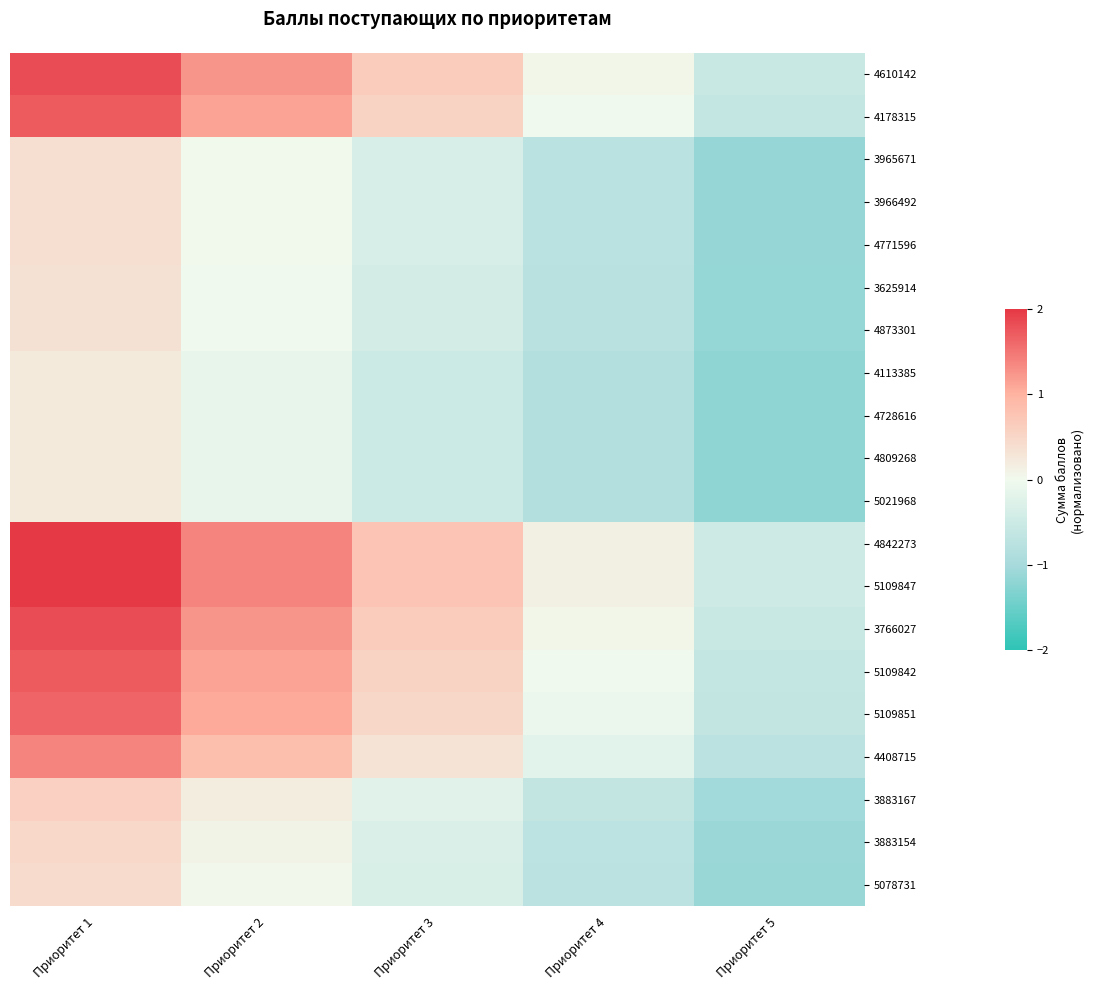

Reading right to left, what are all the values shown in this chart?

4610142: Приоритет 5=-0.5	Приоритет 4=0.0	Приоритет 3=0.6	Приоритет 2=1.2	Приоритет 1=1.8
4178315: Приоритет 5=-0.6	Приоритет 4=-0.0	Приоритет 3=0.6	Приоритет 2=1.1	Приоритет 1=1.7
3965671: Приоритет 5=-1.1	Приоритет 4=-0.7	Приоритет 3=-0.4	Приоритет 2=0.0	Приоритет 1=0.4
3966492: Приоритет 5=-1.1	Приоритет 4=-0.7	Приоритет 3=-0.4	Приоритет 2=0.0	Приоритет 1=0.4
4771596: Приоритет 5=-1.1	Приоритет 4=-0.7	Приоритет 3=-0.4	Приоритет 2=0.0	Приоритет 1=0.4
3625914: Приоритет 5=-1.1	Приоритет 4=-0.8	Приоритет 3=-0.4	Приоритет 2=-0.0	Приоритет 1=0.3
4873301: Приоритет 5=-1.1	Приоритет 4=-0.8	Приоритет 3=-0.4	Приоритет 2=-0.0	Приоритет 1=0.3
4113385: Приоритет 5=-1.2	Приоритет 4=-0.8	Приоритет 3=-0.5	Приоритет 2=-0.1	Приоритет 1=0.2
4728616: Приоритет 5=-1.2	Приоритет 4=-0.8	Приоритет 3=-0.5	Приоритет 2=-0.1	Приоритет 1=0.2
4809268: Приоритет 5=-1.2	Приоритет 4=-0.8	Приоритет 3=-0.5	Приоритет 2=-0.1	Приоритет 1=0.2
5021968: Приоритет 5=-1.2	Приоритет 4=-0.8	Приоритет 3=-0.5	Приоритет 2=-0.1	Приоритет 1=0.2
4842273: Приоритет 5=-0.5	Приоритет 4=0.1	Приоритет 3=0.8	Приоритет 2=1.4	Приоритет 1=2.0
5109847: Приоритет 5=-0.5	Приоритет 4=0.1	Приоритет 3=0.8	Приоритет 2=1.4	Приоритет 1=2.0
3766027: Приоритет 5=-0.5	Приоритет 4=0.0	Приоритет 3=0.6	Приоритет 2=1.2	Приоритет 1=1.8
5109842: Приоритет 5=-0.6	Приоритет 4=-0.0	Приоритет 3=0.6	Приоритет 2=1.1	Приоритет 1=1.7
5109851: Приоритет 5=-0.6	Приоритет 4=-0.1	Приоритет 3=0.5	Приоритет 2=1.1	Приоритет 1=1.6
4408715: Приоритет 5=-0.7	Приоритет 4=-0.2	Приоритет 3=0.3	Приоритет 2=0.9	Приоритет 1=1.4
3883167: Приоритет 5=-1.0	Приоритет 4=-0.6	Приоритет 3=-0.2	Приоритет 2=0.2	Приоритет 1=0.6
3883154: Приоритет 5=-1.1	Приоритет 4=-0.7	Приоритет 3=-0.3	Приоритет 2=0.1	Приоритет 1=0.5
5078731: Приоритет 5=-1.1	Приоритет 4=-0.7	Приоритет 3=-0.3	Приоритет 2=0.0	Приоритет 1=0.4